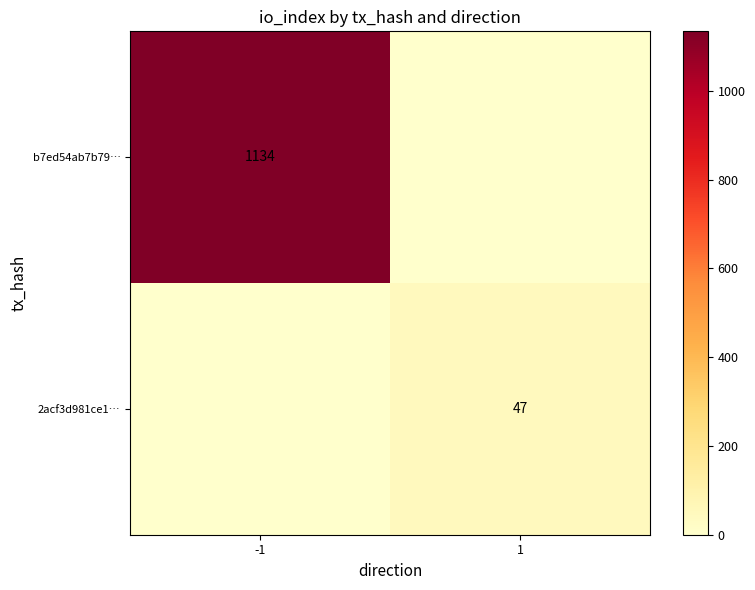

The 2acf3d981ce1… series shows 70 at 1. True or false?

False